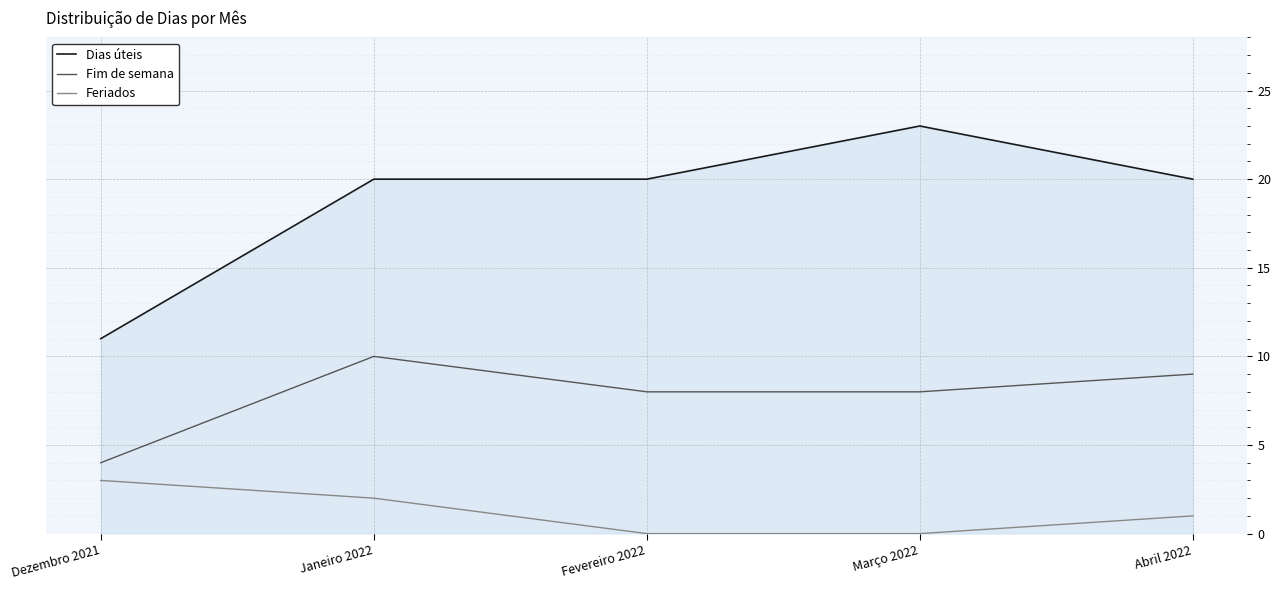

True or false: Fim de semana has a value of 4 at Dezembro 2021.

True